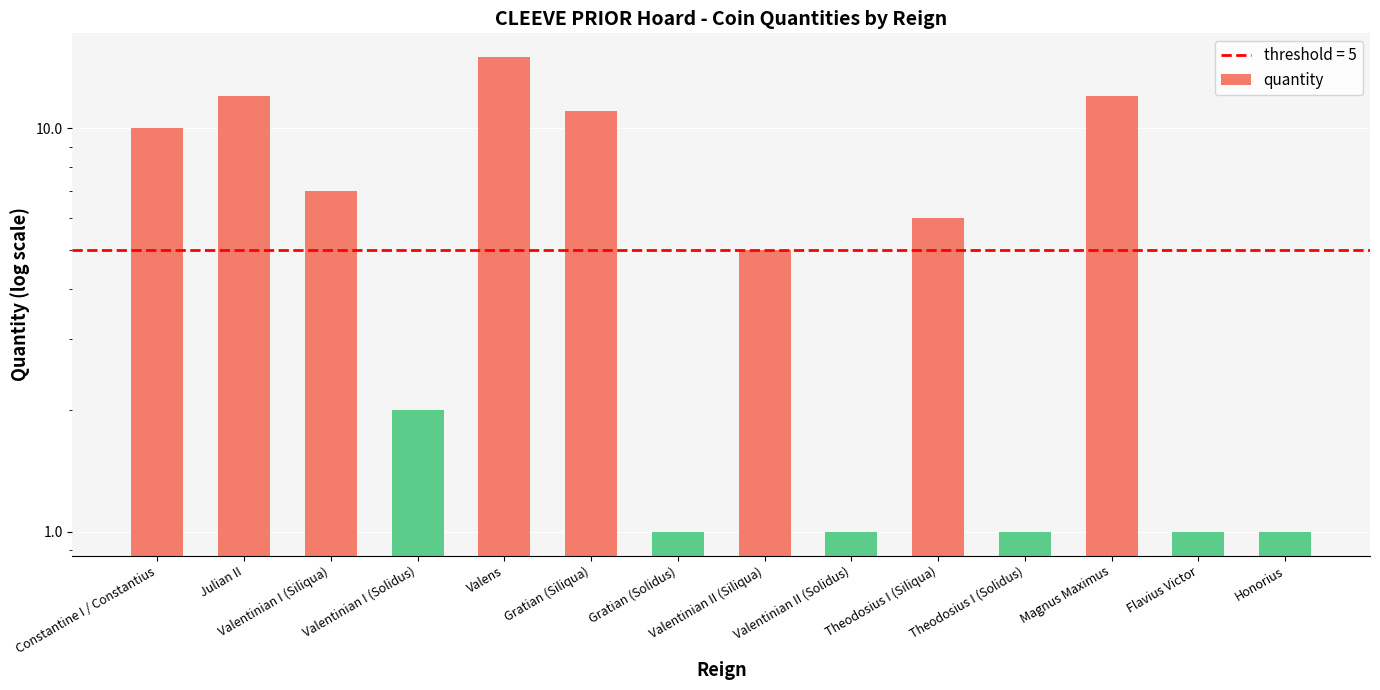

What is the difference between the second highest and minimum values?

11